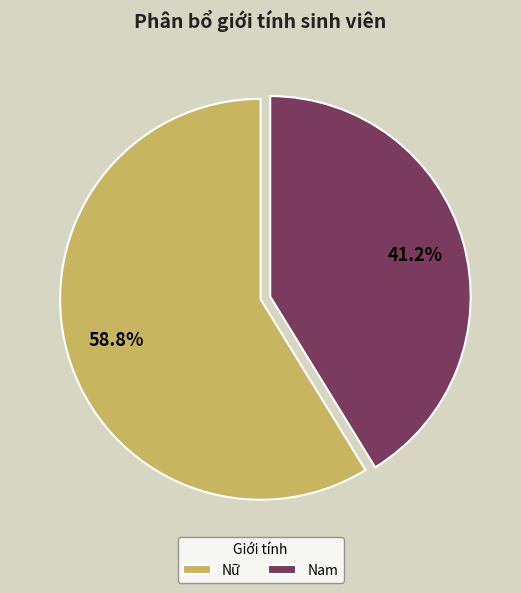

Is there any slice that represents more than half of the pie?

Yes